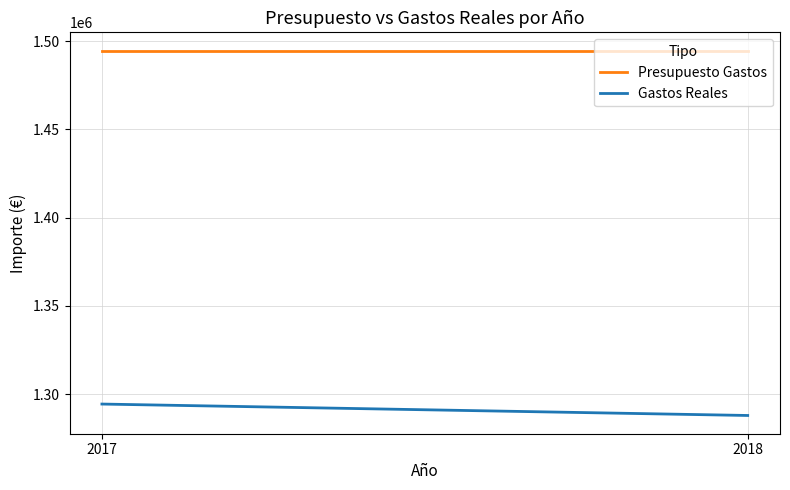

Is this an area chart (filled region under the line)?

No